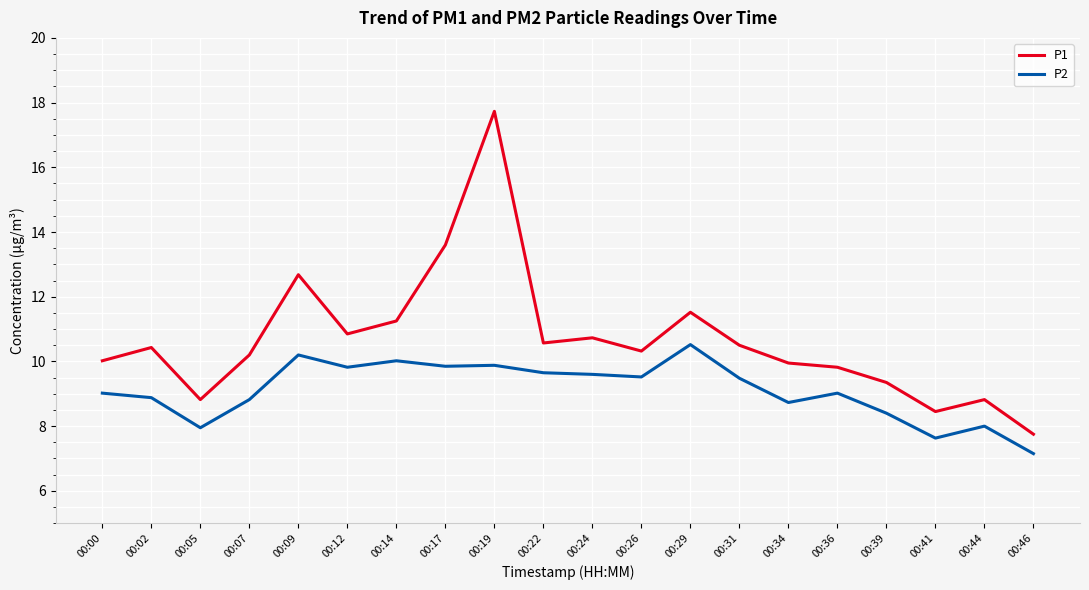

Which series changed the most between 00:19 and 00:24?

P1